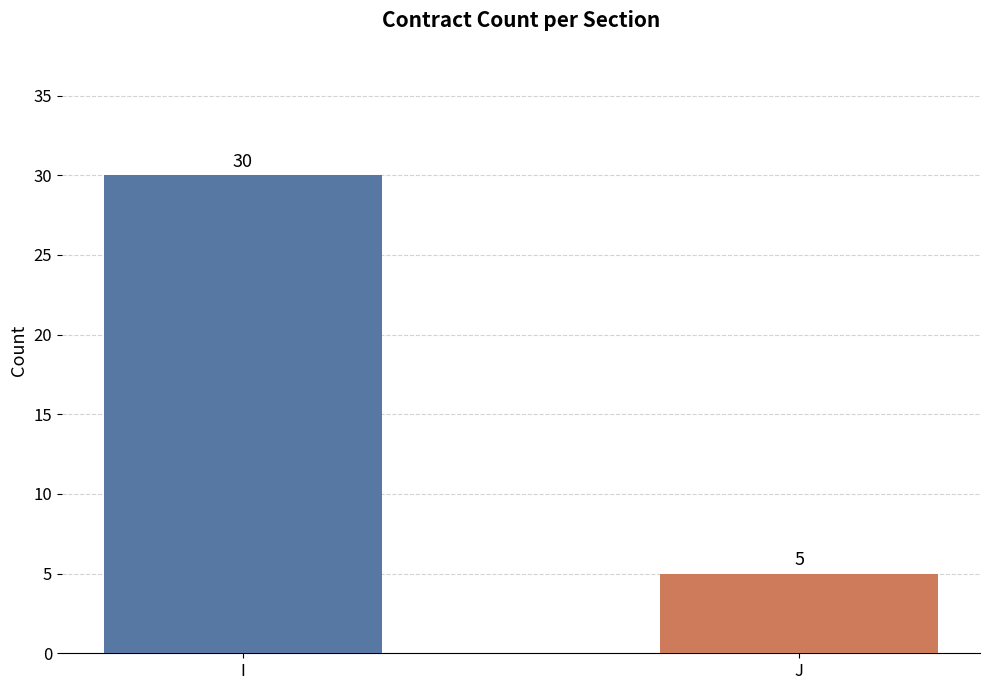

Rank the categories by value from lowest to highest.

J, I